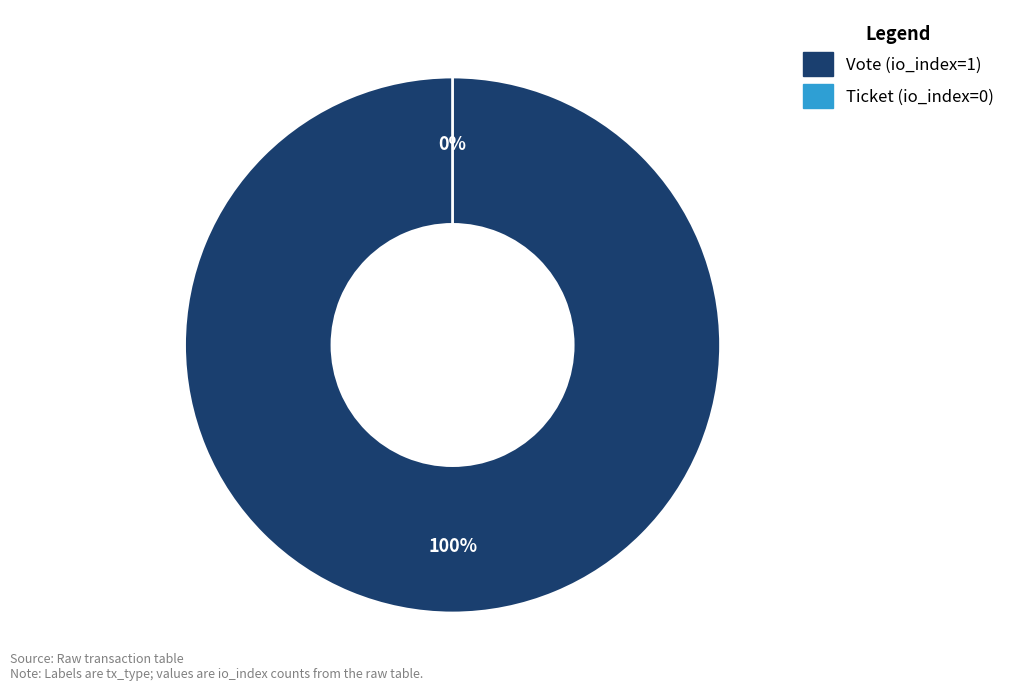

True or false: Ticket (io_index=0) accounts for 0% of the total.

True